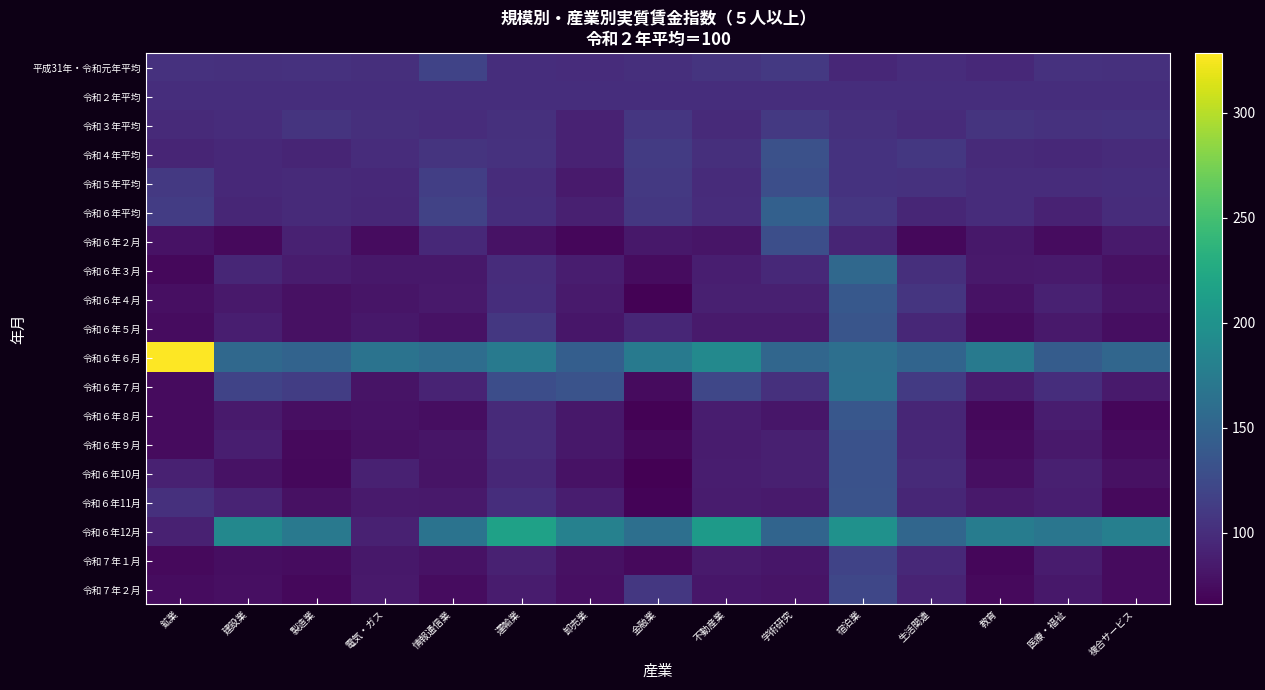

Which series has the largest range (max minus min)?

令和６年６月